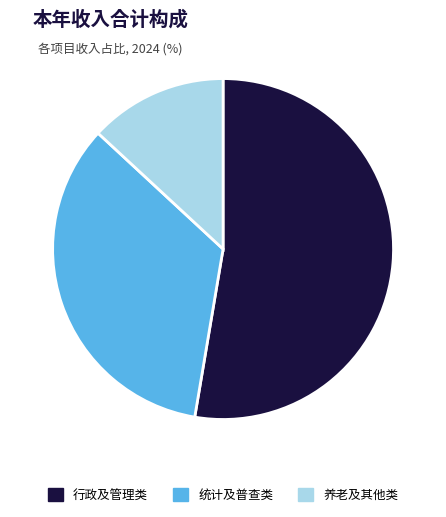

Is it true that 统计及普查类 is 34% of the pie?

True